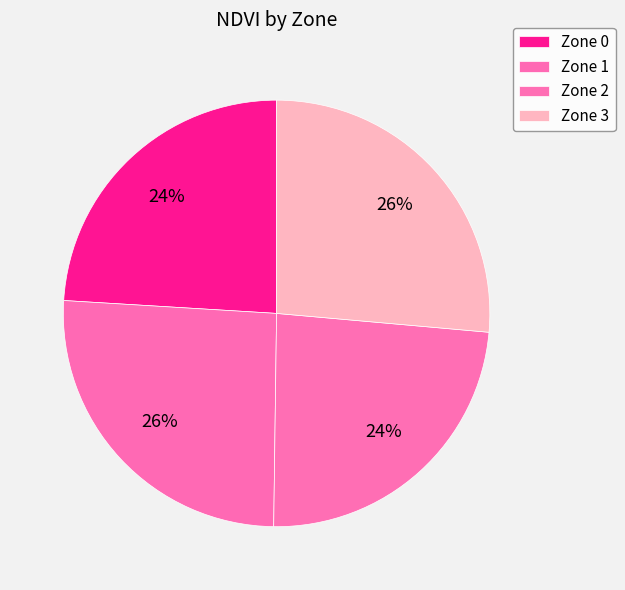

Is there a majority slice in this chart?

No